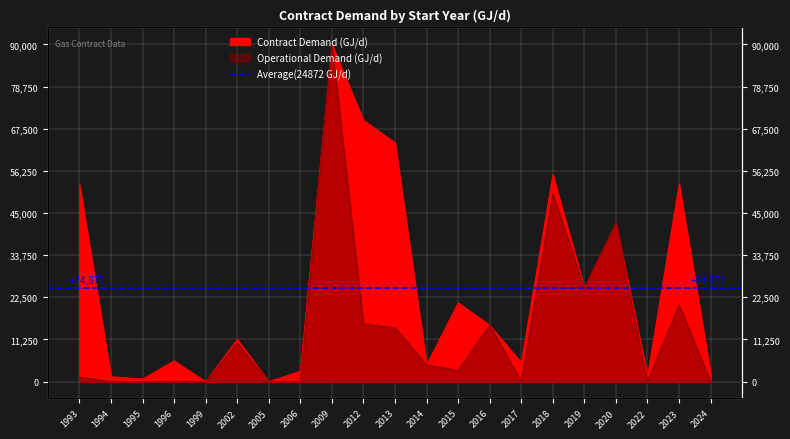

The Contract Demand (GJ/d) series shows 42202 at 2020. True or false?

True